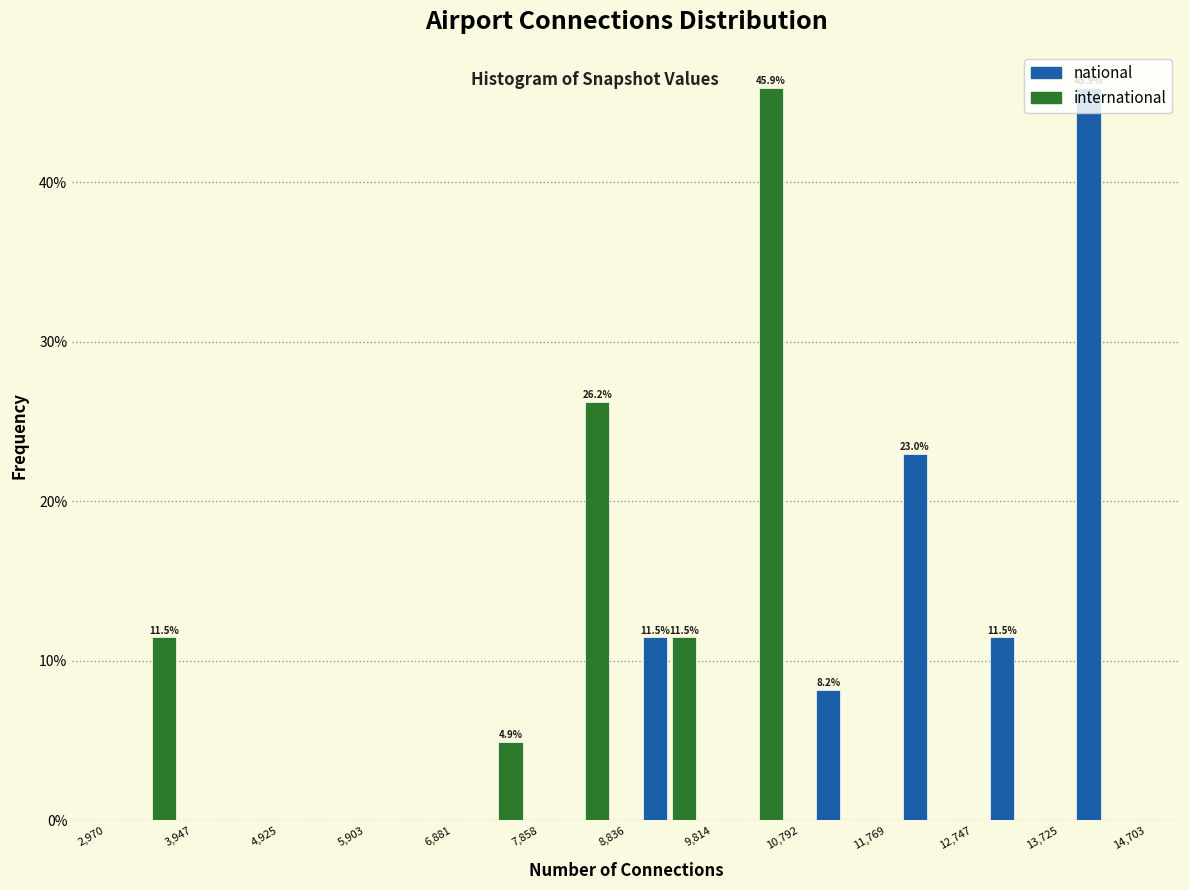

In the national series, which range on the x-axis has the tallest bar?

13,725 to 14,703